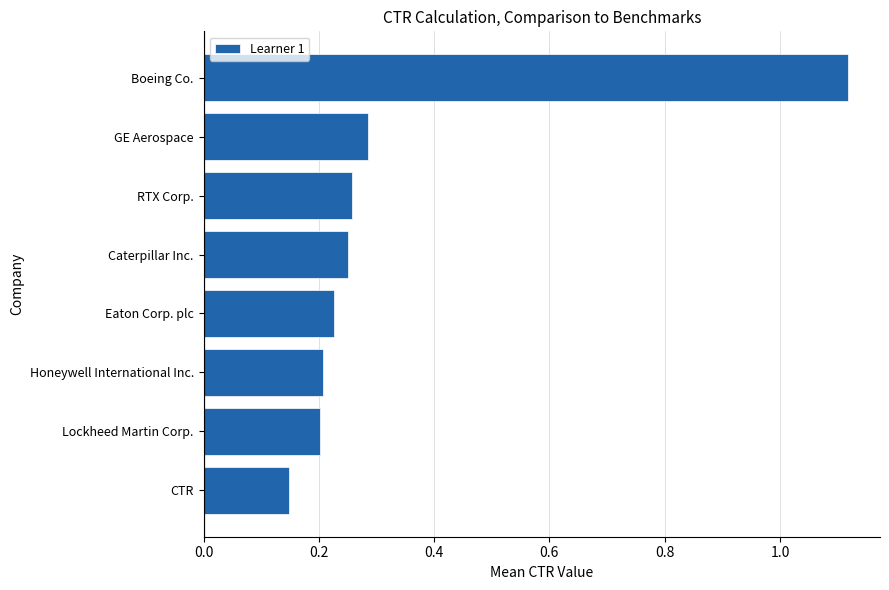

What is the difference between the maximum and minimum values?

1.0